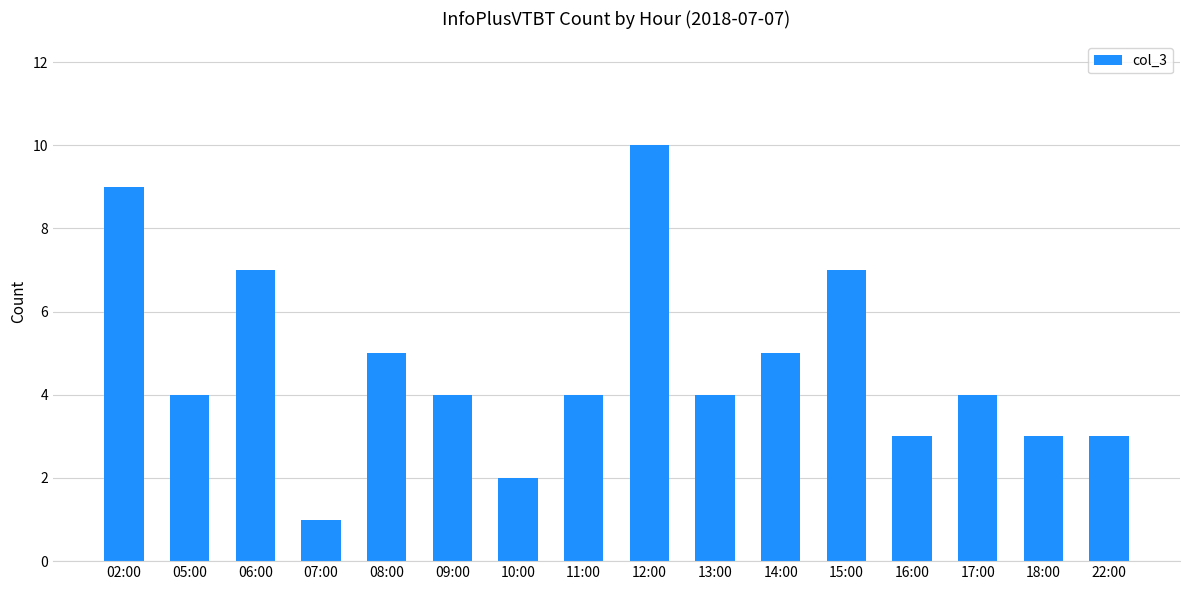

What is the sum of all values?

75